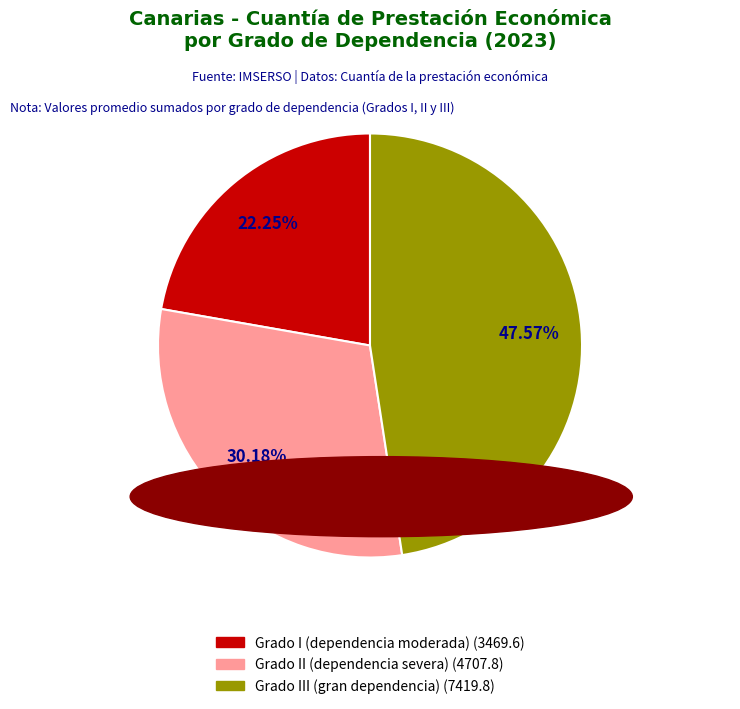

Does Grado III (gran dependencia) represent more than half of the total?

No